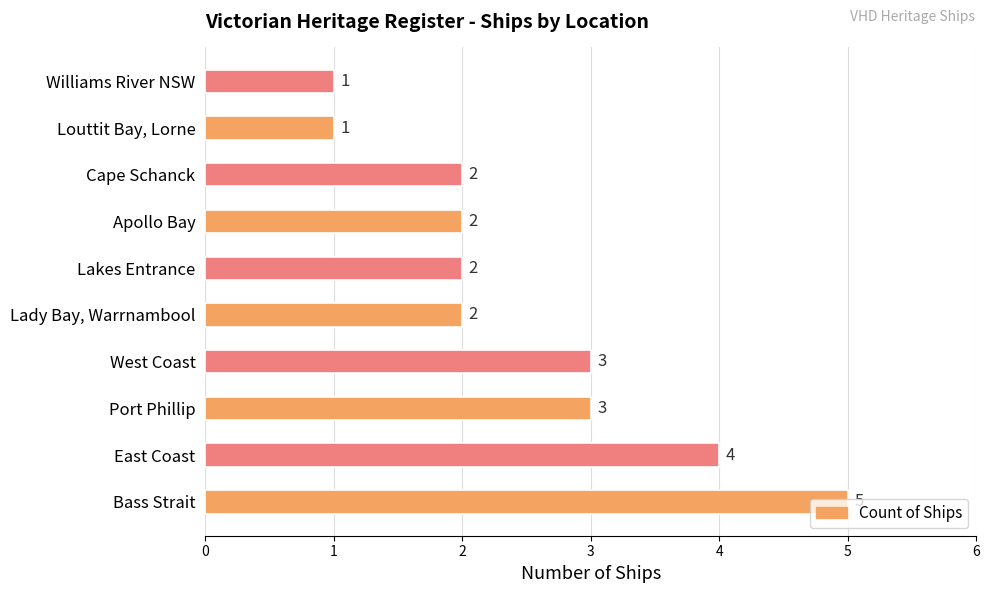

Approximately how many times larger is the value at Bass Strait compared to Louttit Bay, Lorne?

5.0